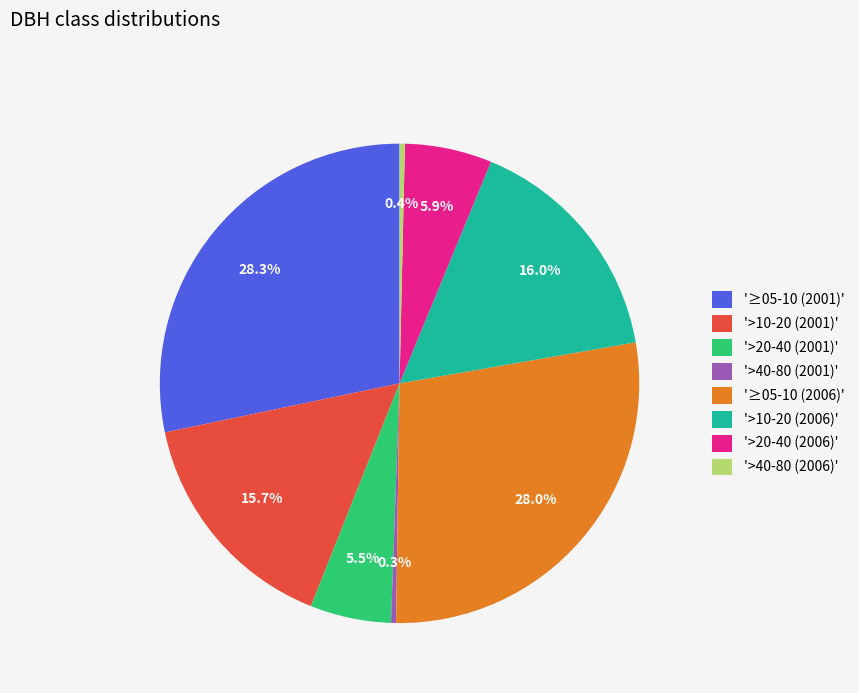

Do '≥05-10 (2006)' and '>40-80 (2001)' together represent more than half of the pie?

No